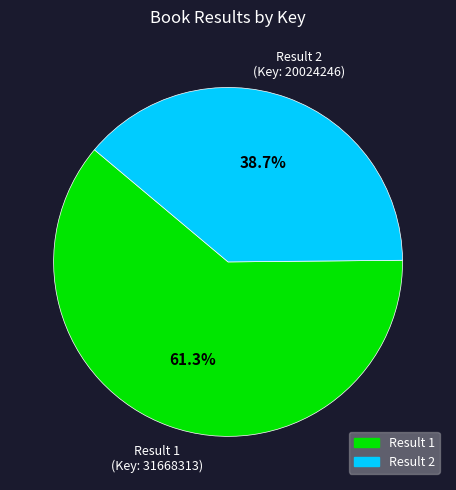

How many segments does this pie chart have?

2